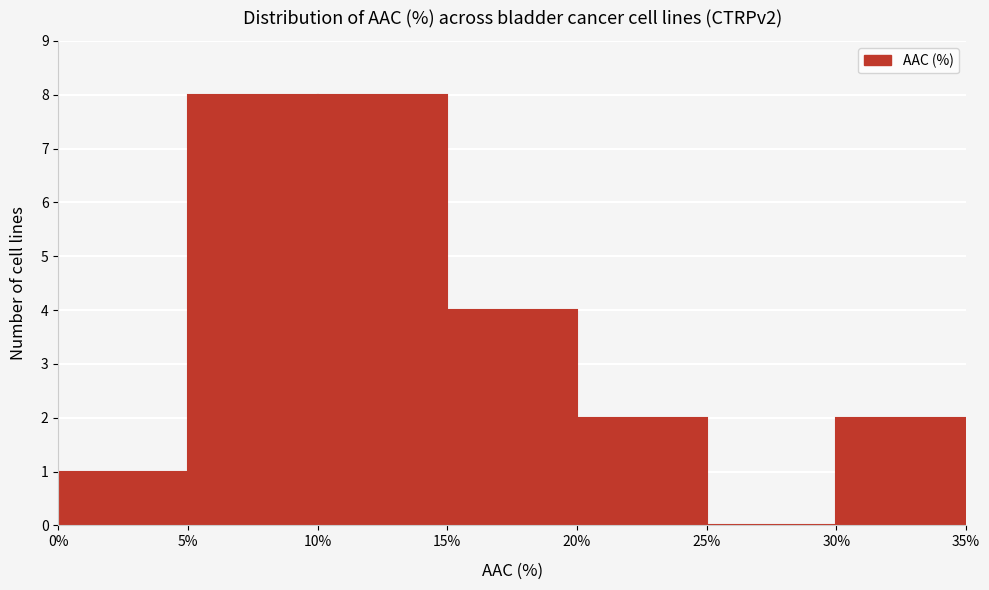

Reading left to right, transcribe this chart: for each bar, give the range it covers on the x-axis and its height. The values are not printed on the chart, so give them approximately, as read against the axis.

0% to 5%: 1
5% to 10%: 8
10% to 15%: 8
15% to 20%: 4
20% to 25%: 2
25% to 30%: 0
30% to 35%: 2